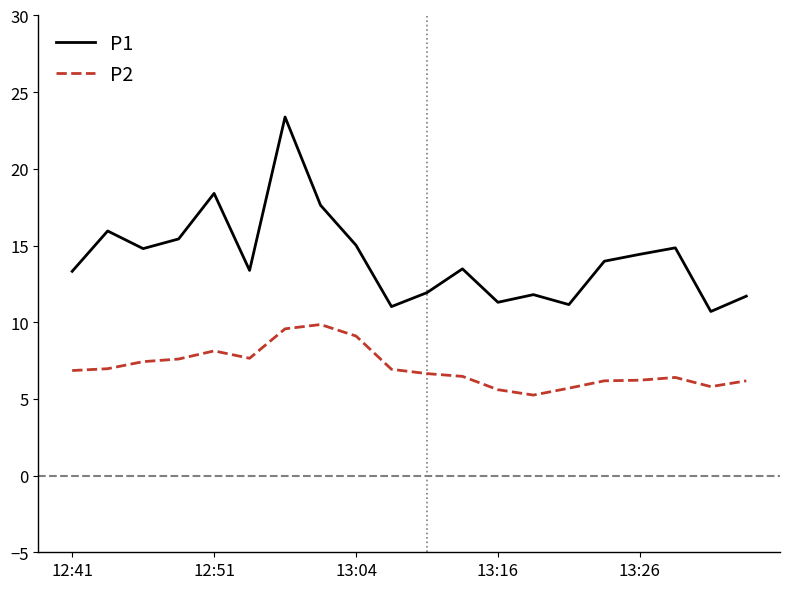

What is the highest value of the P1 series?

23.4